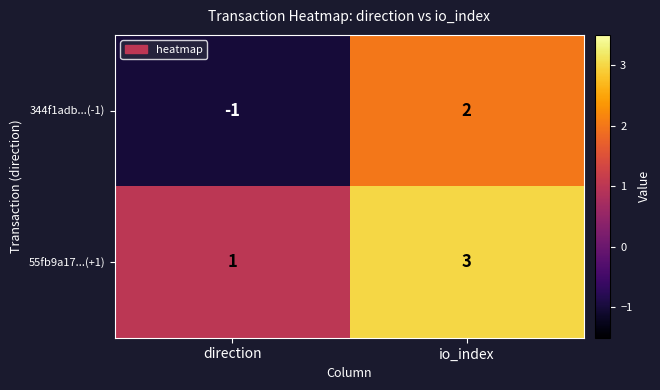

What is the highest value of the 55fb9a17...(+1) series?

3